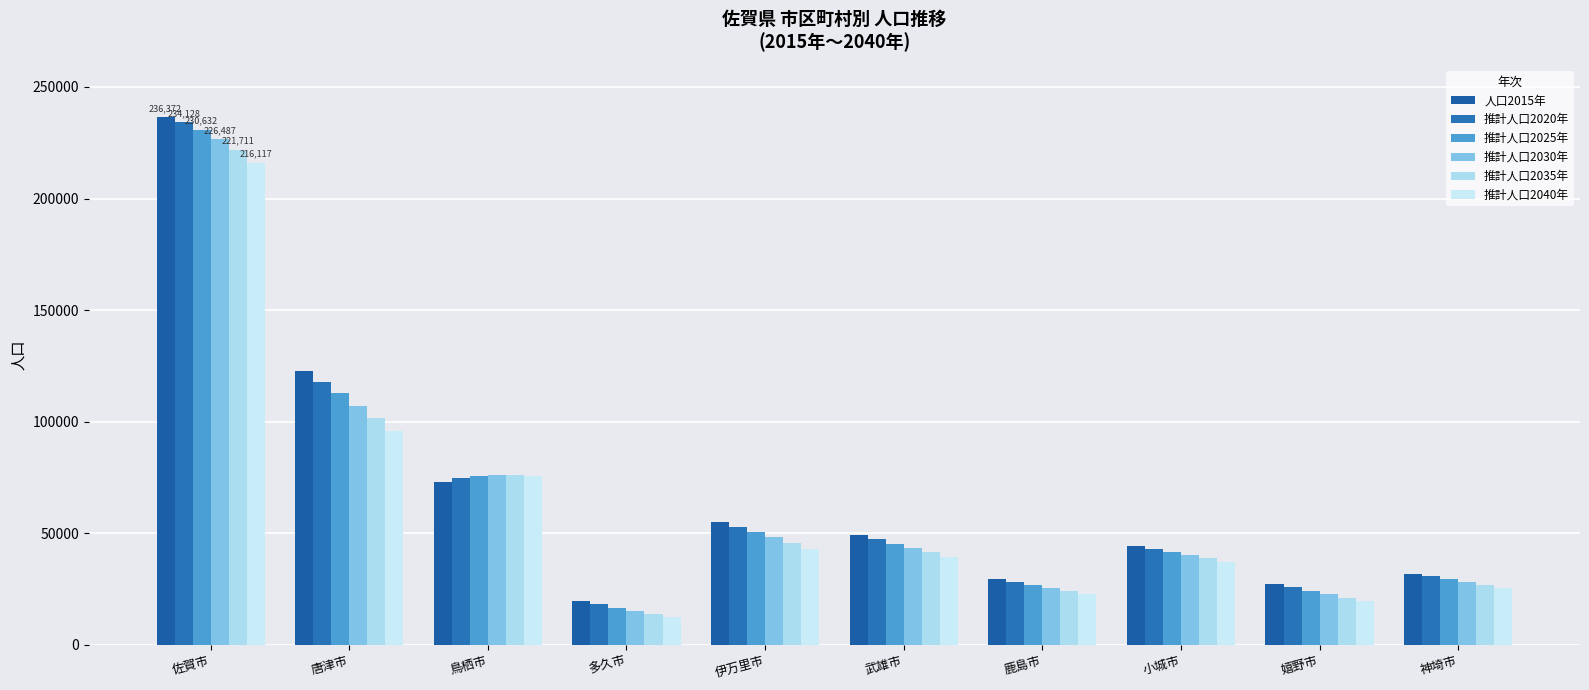

Rank the series by their maximum value, from highest to lowest.

人口2015年, 推計人口2020年, 推計人口2025年, 推計人口2030年, 推計人口2035年, 推計人口2040年